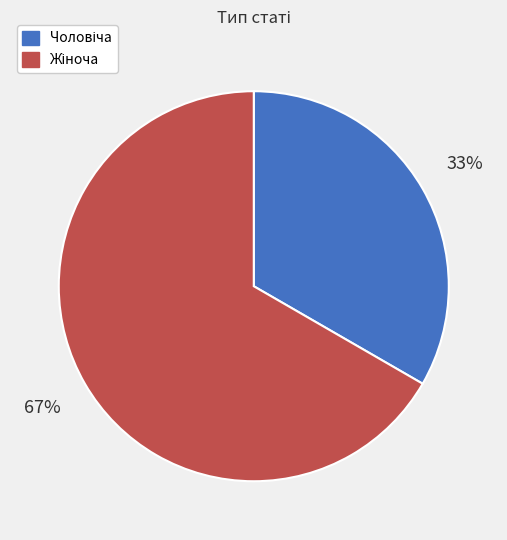

To the nearest percent, what is the average slice percentage?

50%